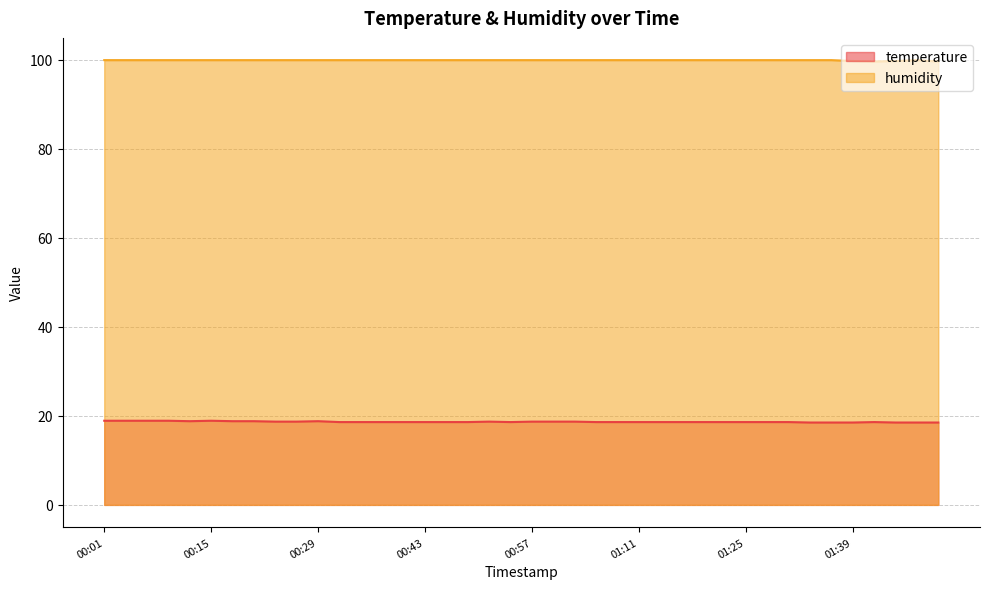

How many lines are shown in the chart?

2